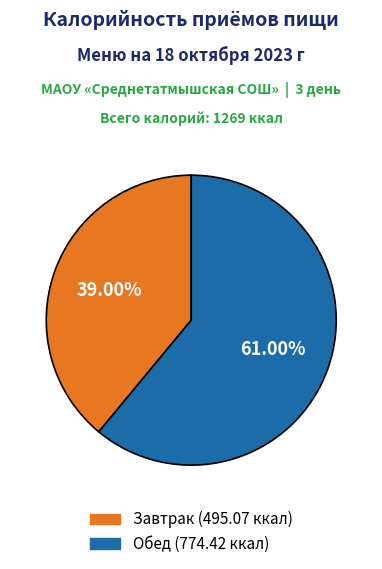

Which category accounts for the majority?

Обед